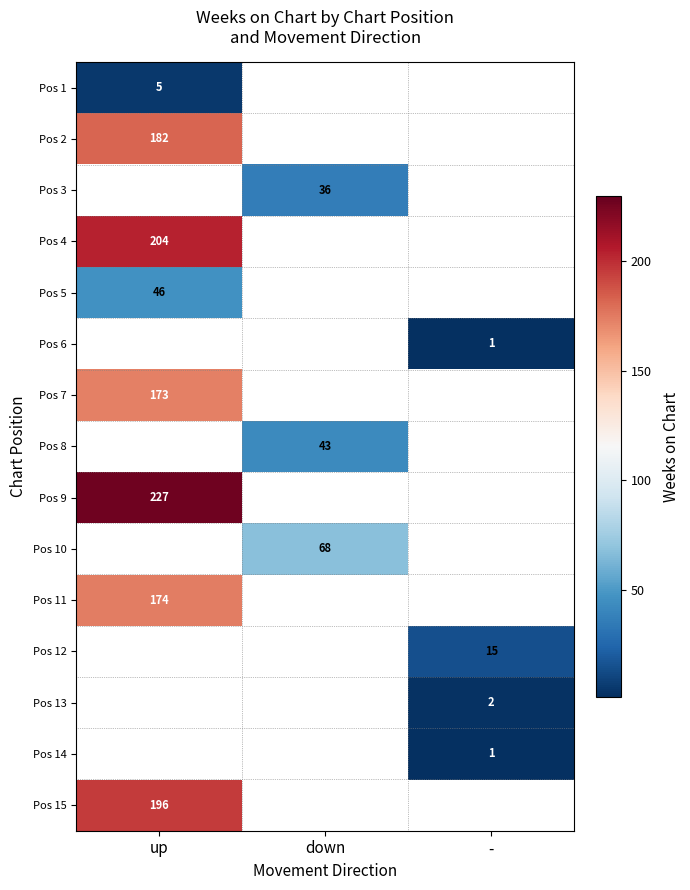

Is it true that Pos 6 equals 1 at -?

True